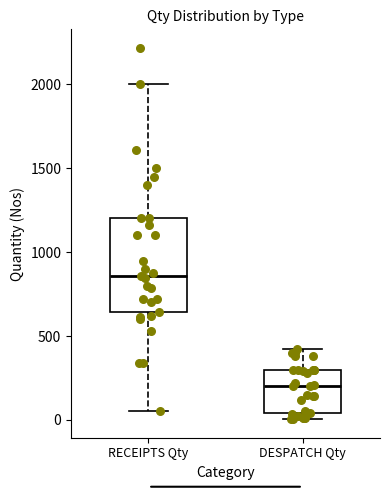

Where does the median line of the box for DESPATCH Qty sit on the y-axis? The values are not printed on the chart, so give them approximately, as read against the axis.

200